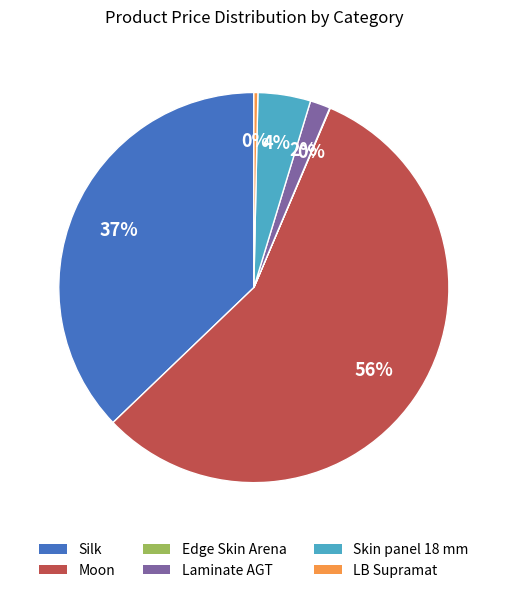

True or false: Silk accounts for 37% of the total.

True